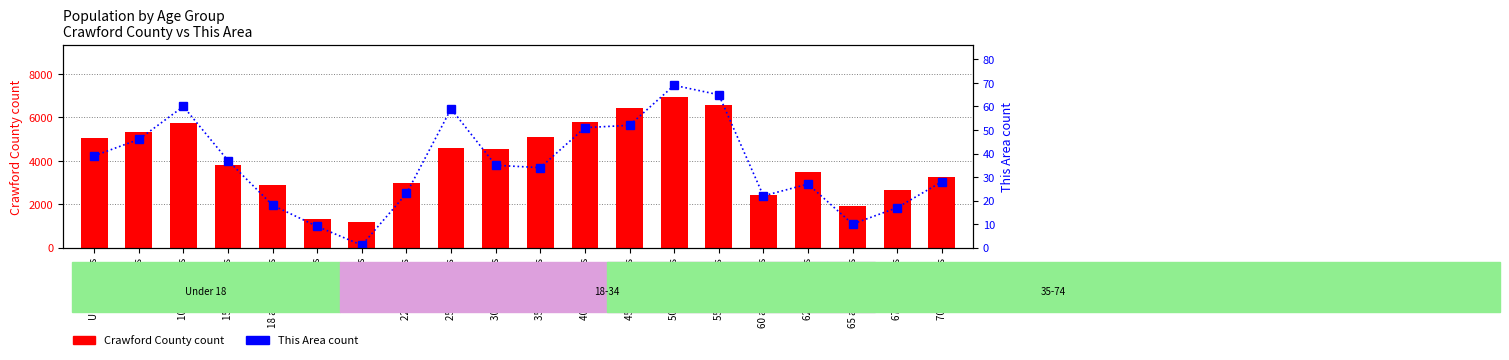

Which series has the largest total across all categories?

Crawford County count